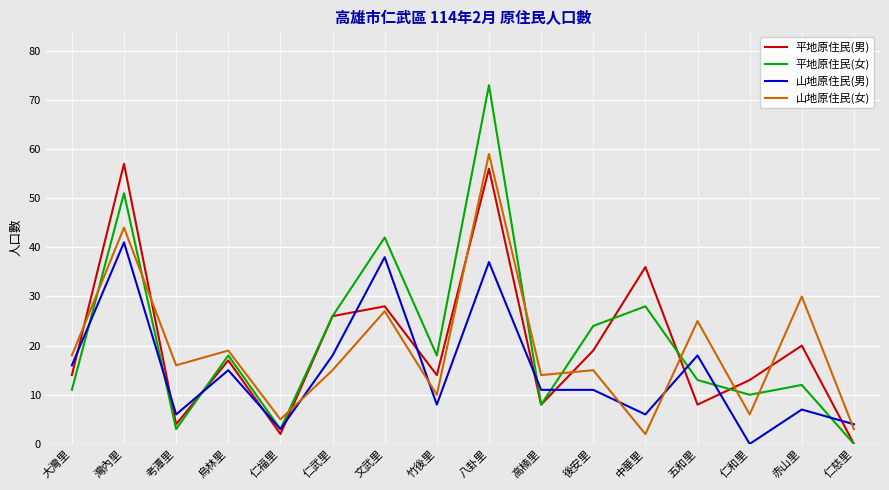

What is the sum of the 平地原住民(女) values at 灣內里 and 後安里?

75